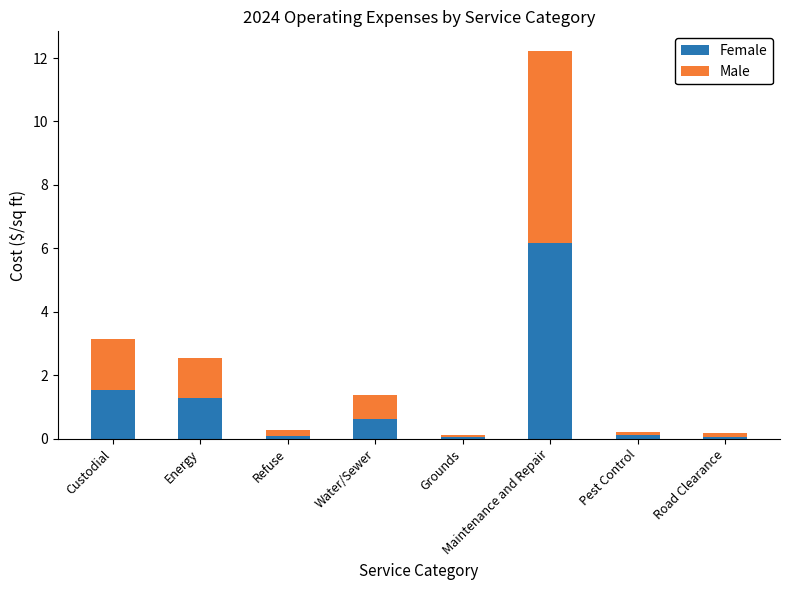

How many bars are there in total?

8